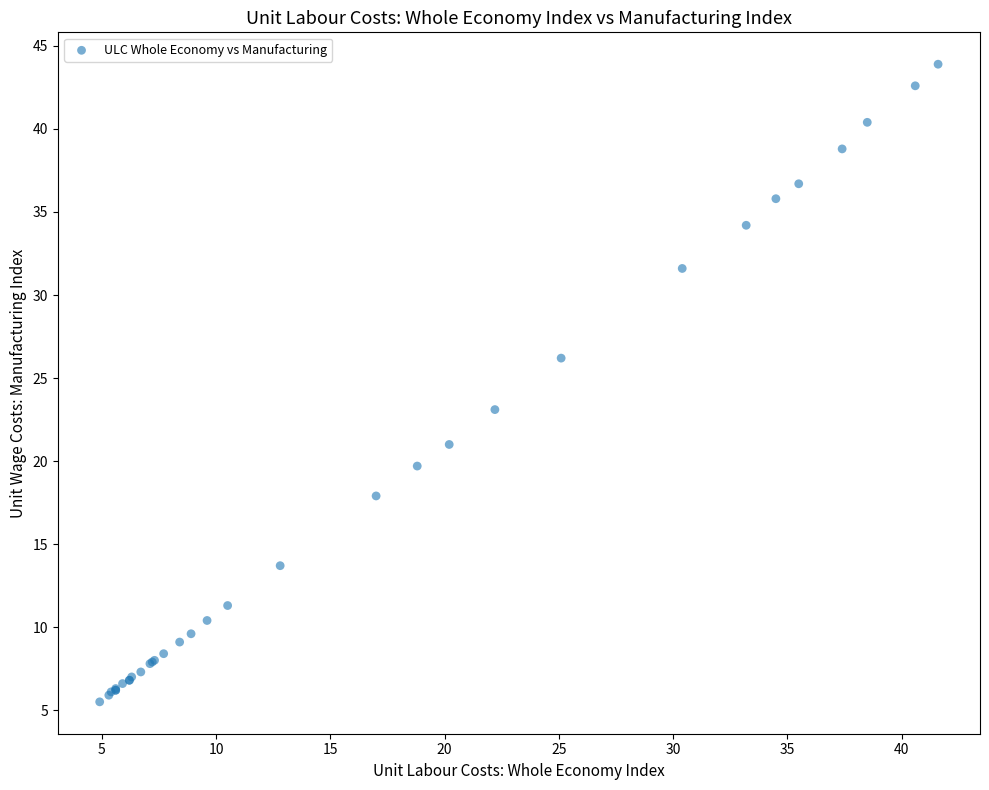

What Y value in the scatter plot is closest to 24?

23.1